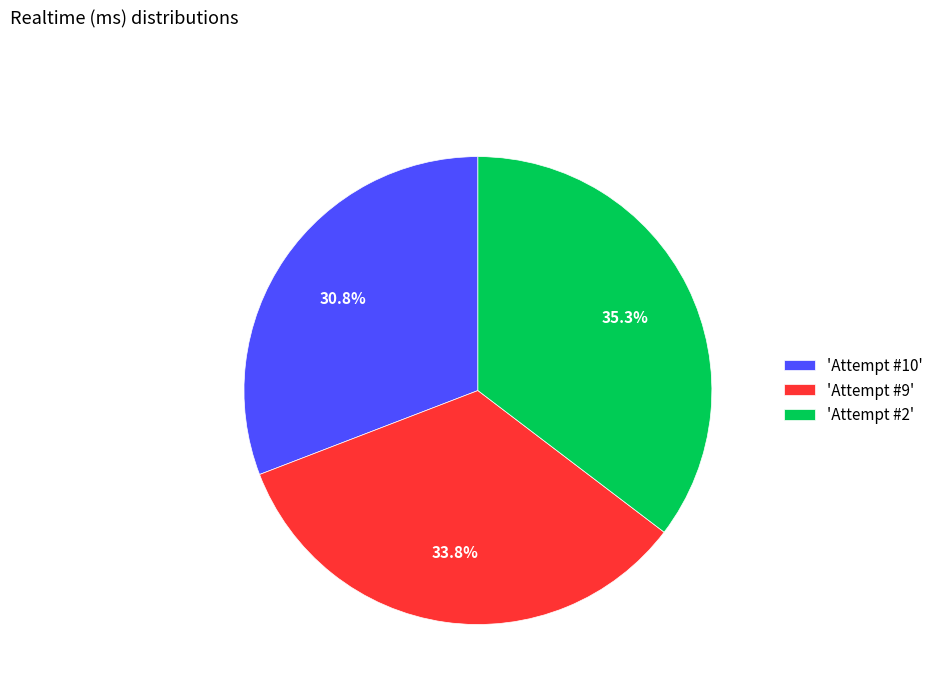

Rank the categories by value from lowest to highest.

'Attempt #10', 'Attempt #9', 'Attempt #2'